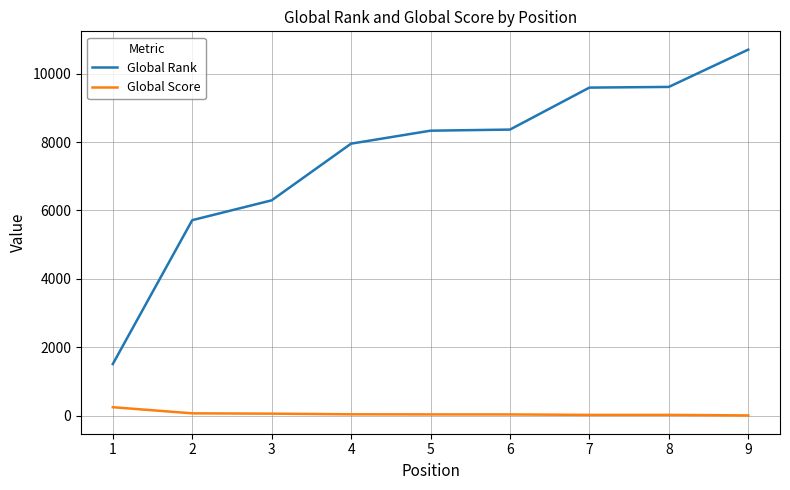

What is the difference between the maximum and minimum values in the Global Score series?

240